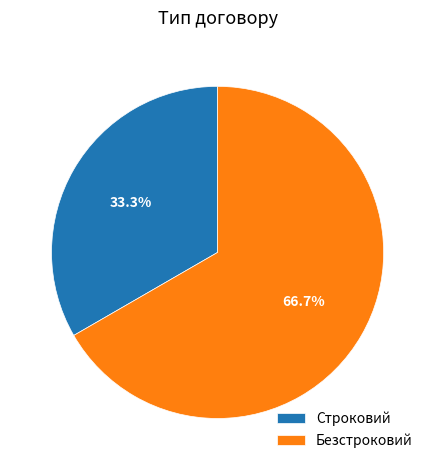

How many segments does this pie chart have?

2